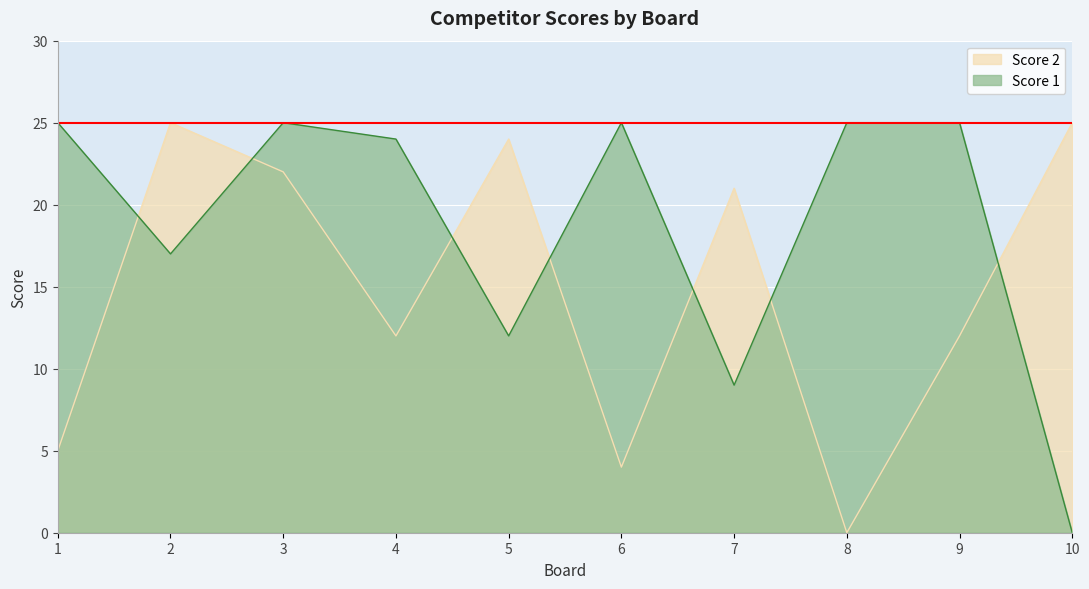

Rank the series by their maximum value, from lowest to highest.

Score 1, Score 2